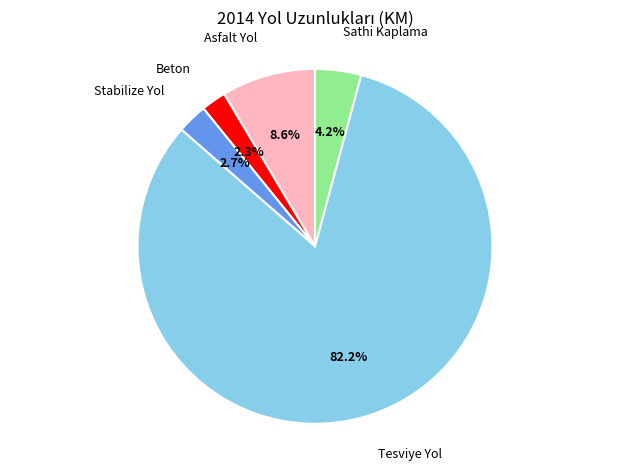

To the nearest percent, what is the difference between the Tesviye Yol and Beton slice percentages?

80%